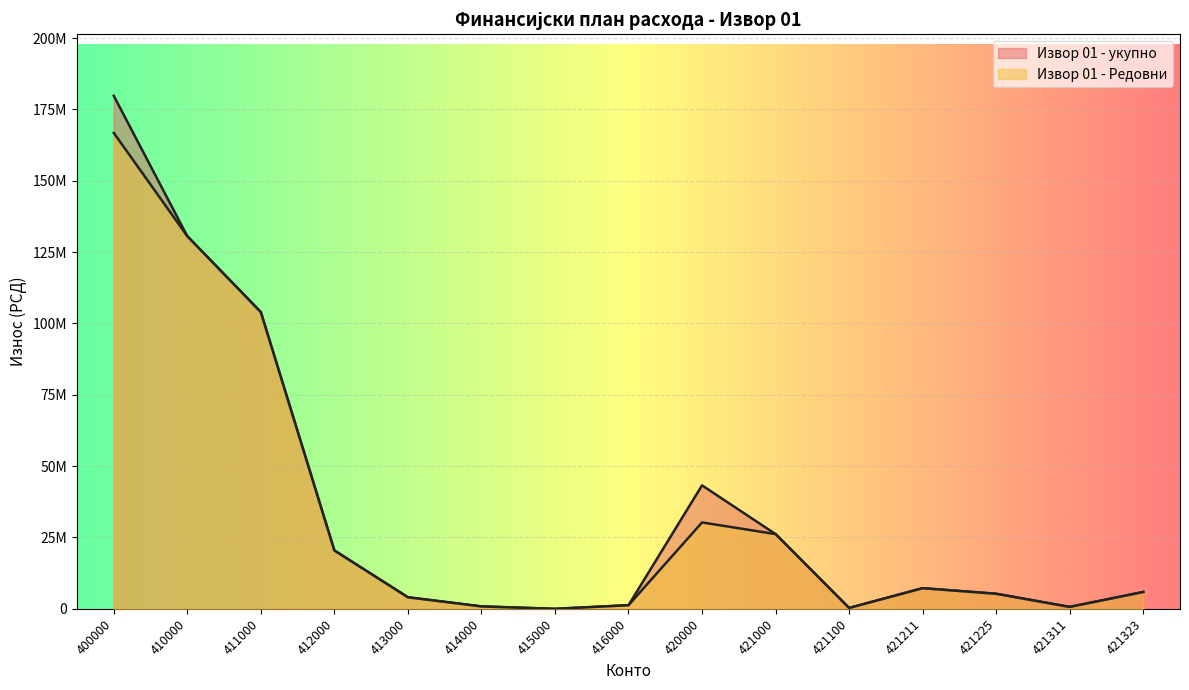

At which label is Извор 01 - укупно closest to 89895000?

411000